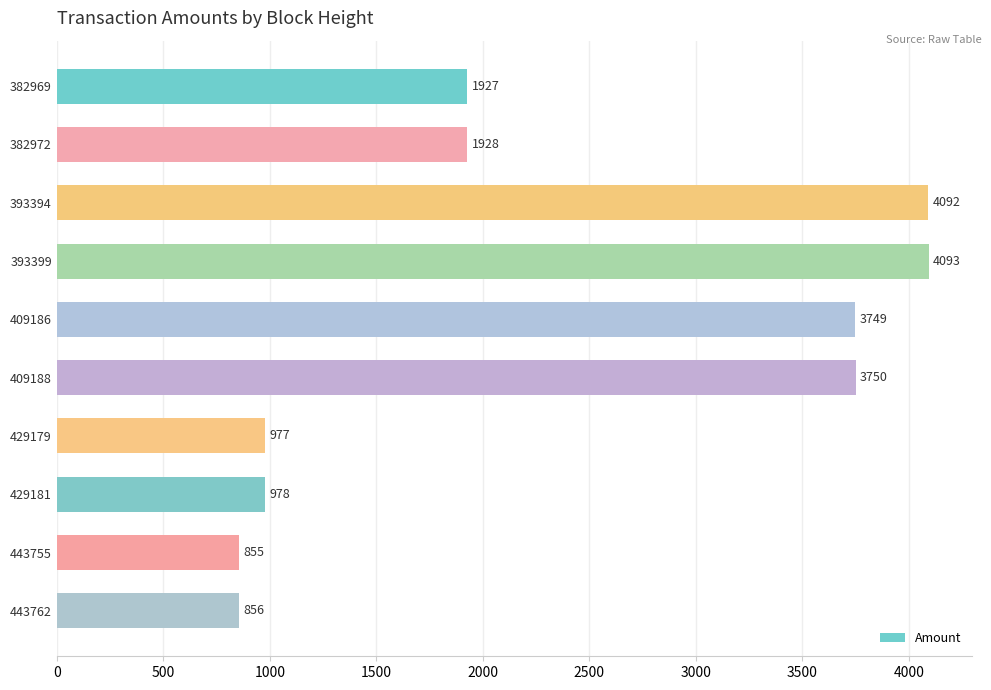

Read the value at 393394, to the nearest 10.

4090